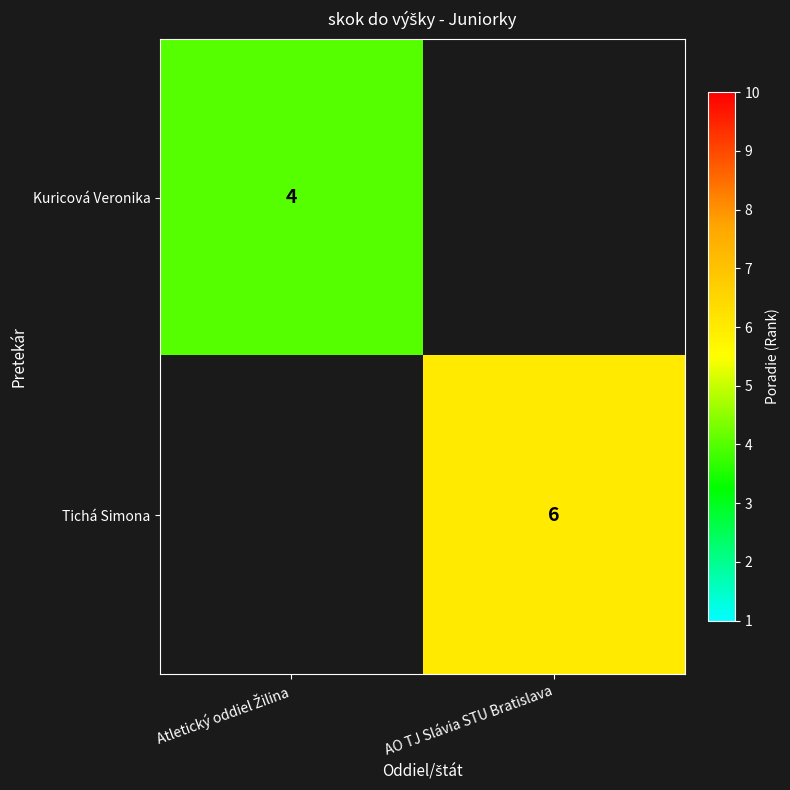

True or false: Tichá Simona has a value of 6 at AO TJ Slávia STU Bratislava.

True